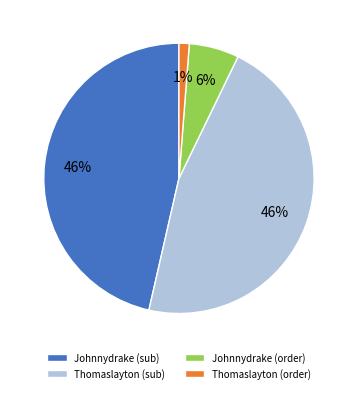

Count the number of slices in the pie.

4